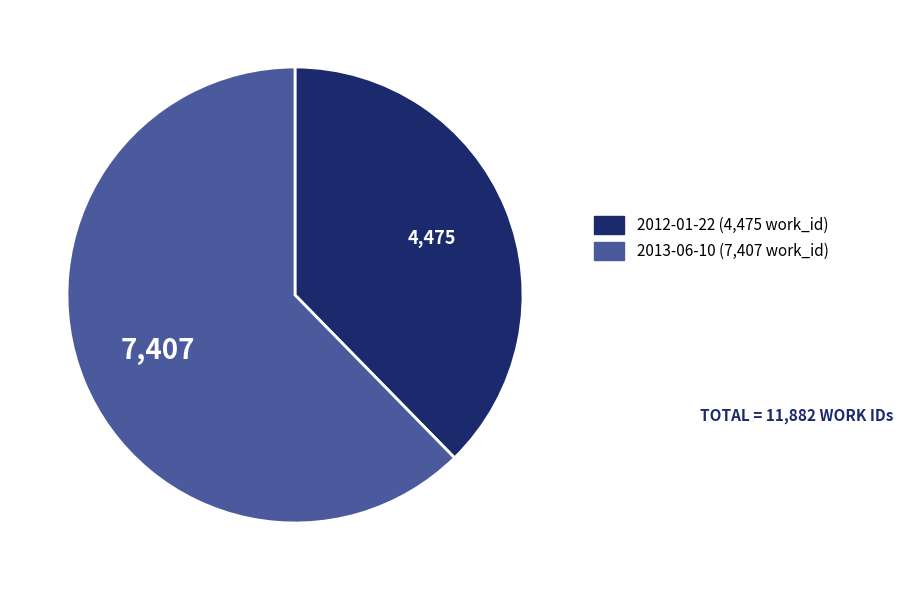

Is there a majority slice in this chart?

Yes